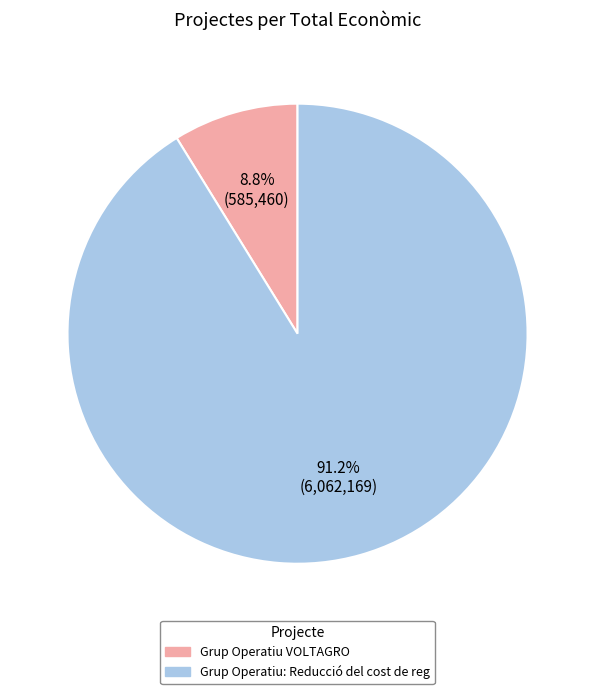

To the nearest percent, what is the combined percentage of Grup Operatiu VOLTAGRO and Grup Operatiu: Reducció del cost de reg?

100%